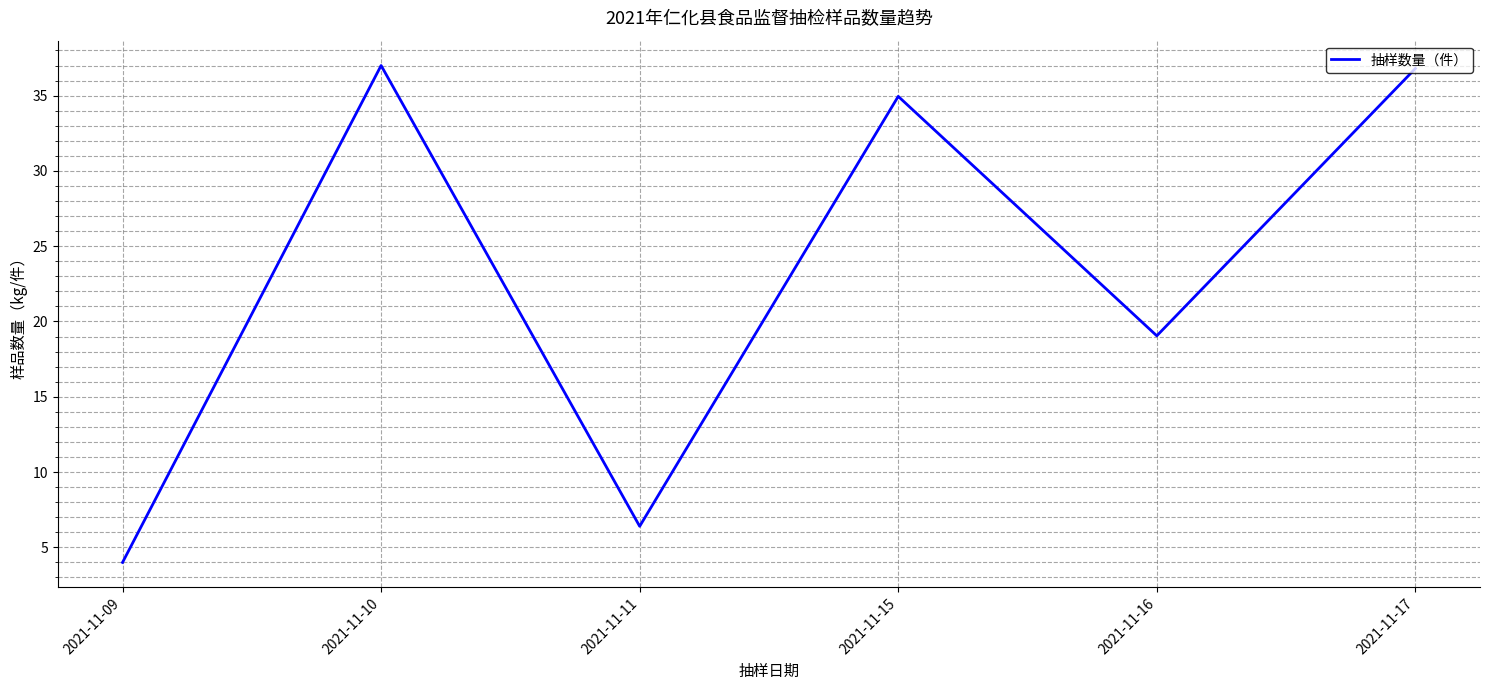

Approximately how many times larger is the value at 2021-11-15 compared to 2021-11-11?

5.5